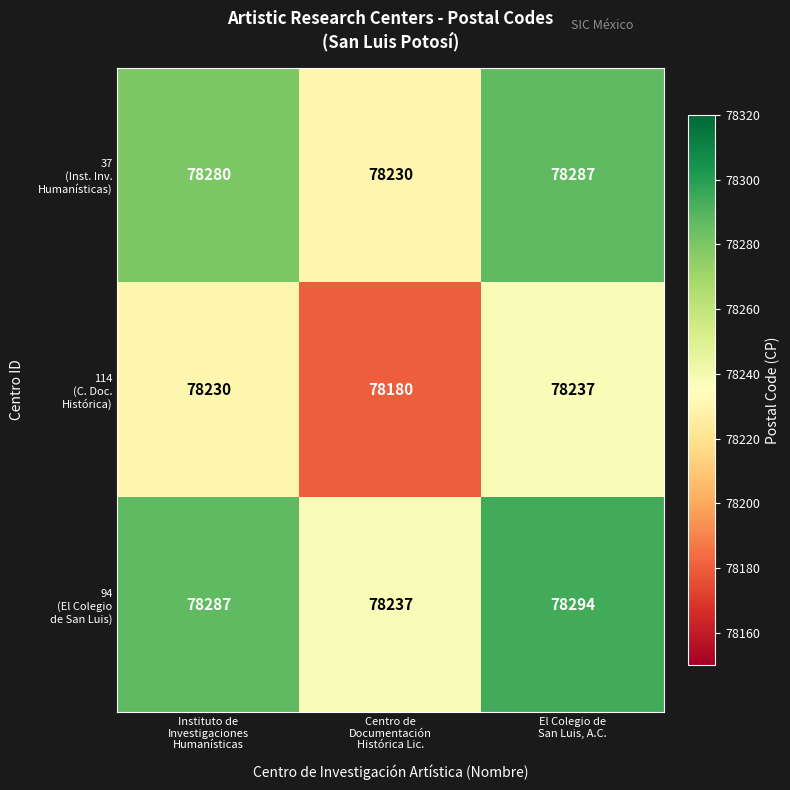

At how many categories does at least one series exceed 78182?

3